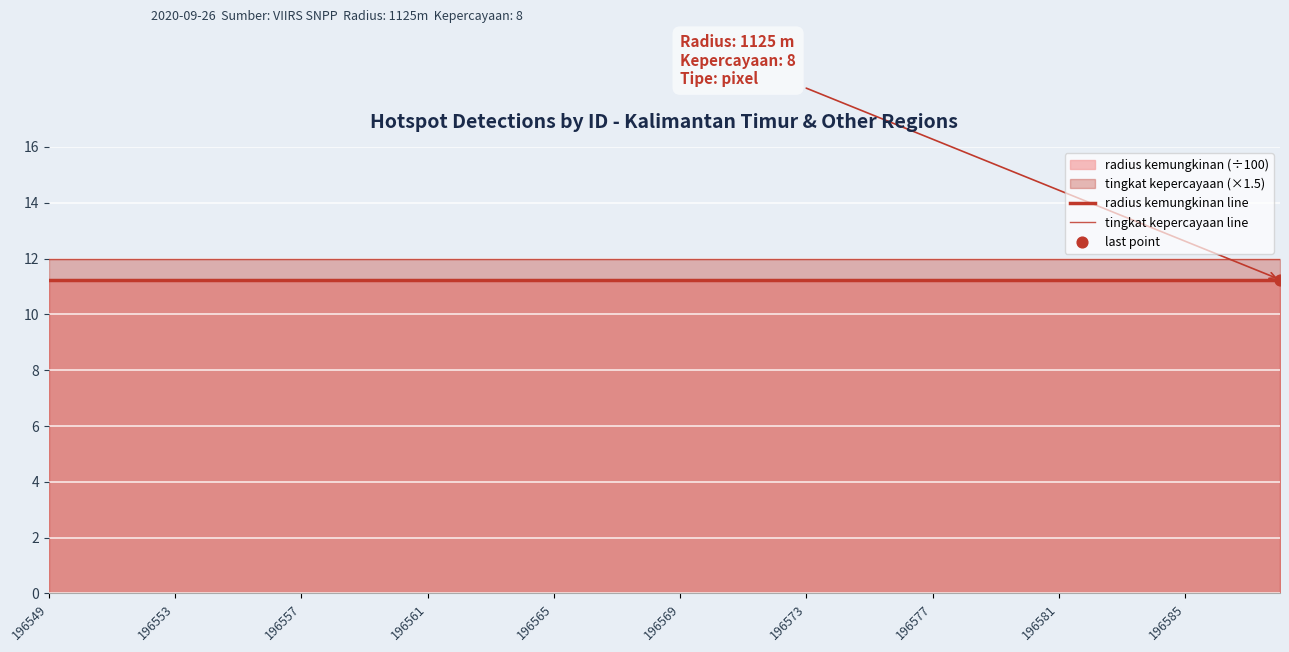

Which series reaches the minimum Y coordinate?

radius kemungkinan line